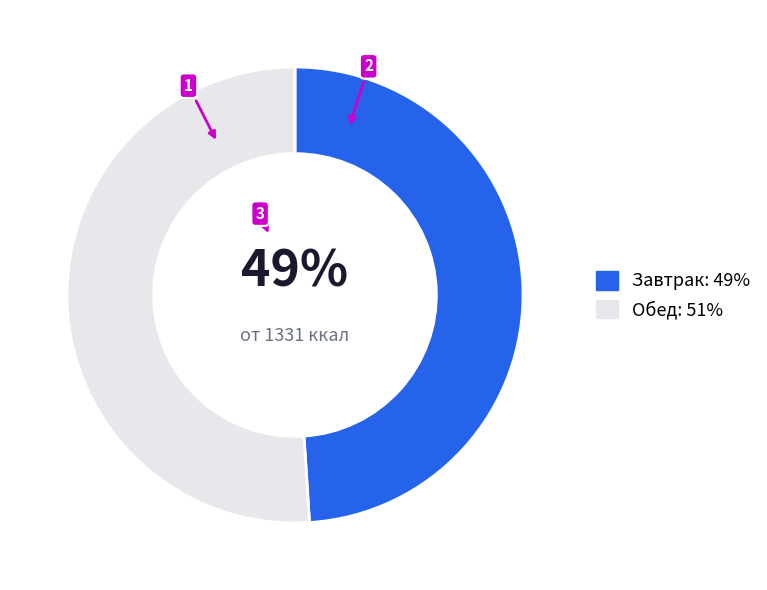

To the nearest percent, what is the difference between the largest and smallest slice percentages?

2%